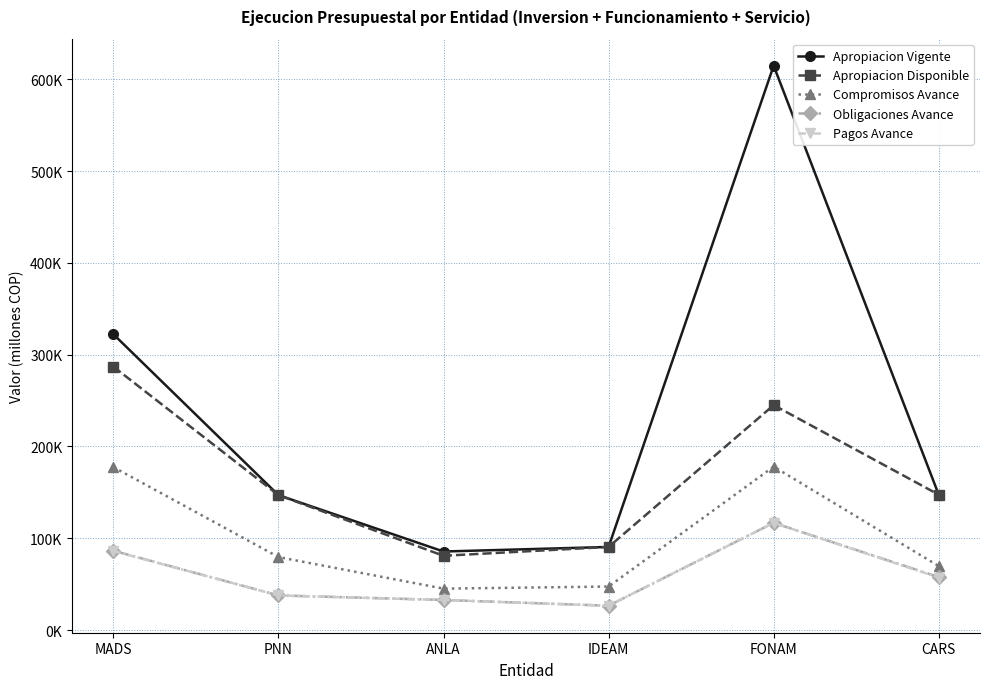

What are all the series names shown in the legend?

Apropiacion Vigente, Apropiacion Disponible, Compromisos Avance, Obligaciones Avance, Pagos Avance